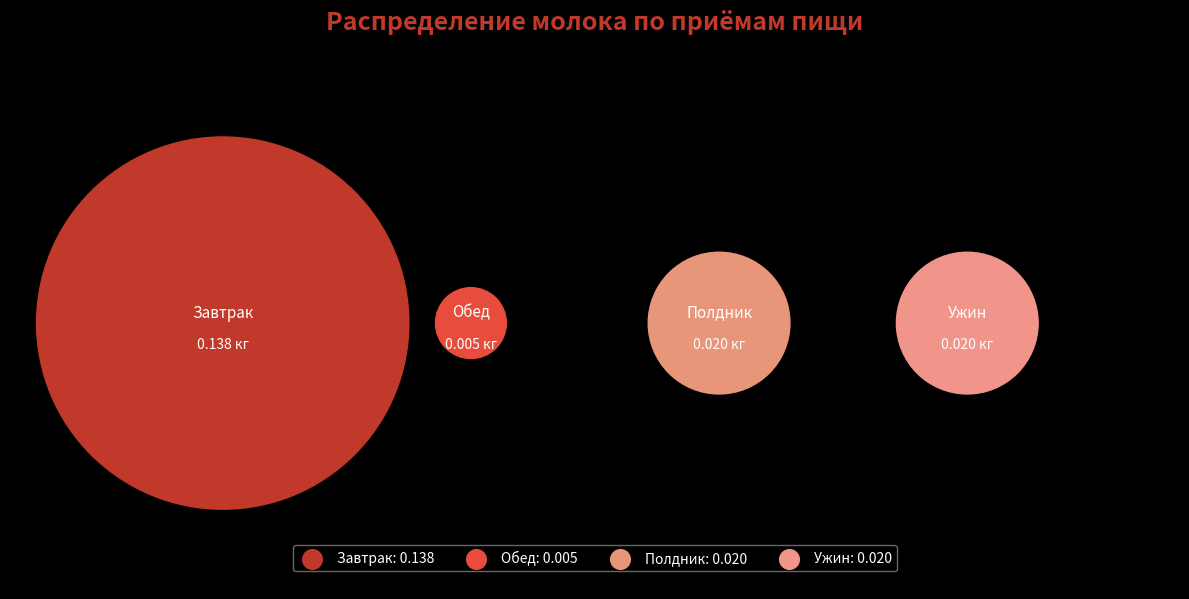

How much of the chart is everything except Полдник?

89.1%